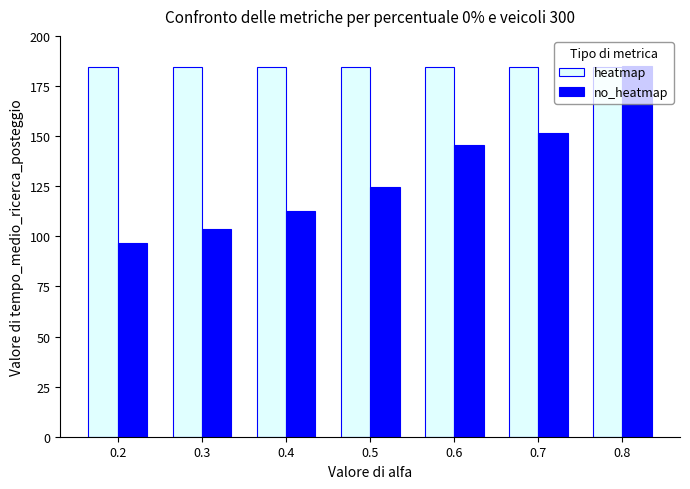

What is the difference between the maximum and minimum values in the no_heatmap series?

88.2